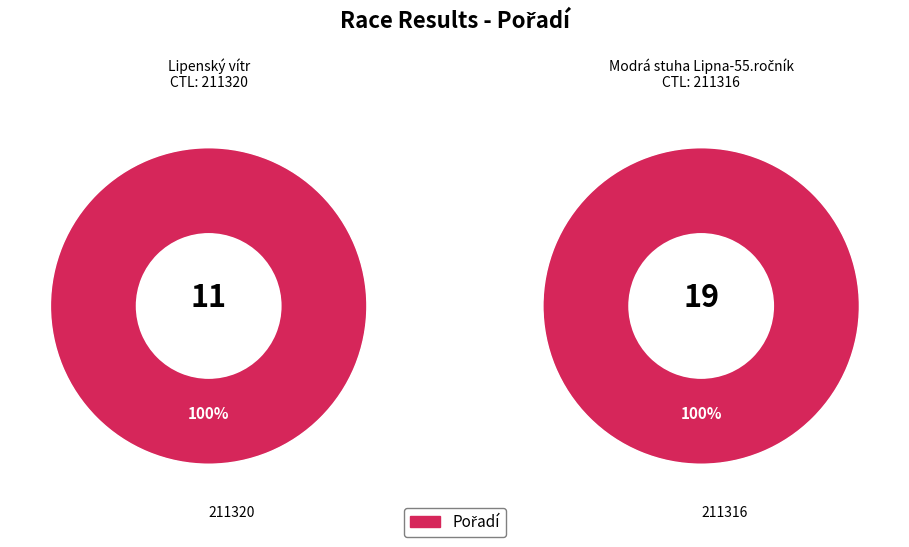

To the nearest percent, what is the combined percentage of 211316 and 211320?

100%